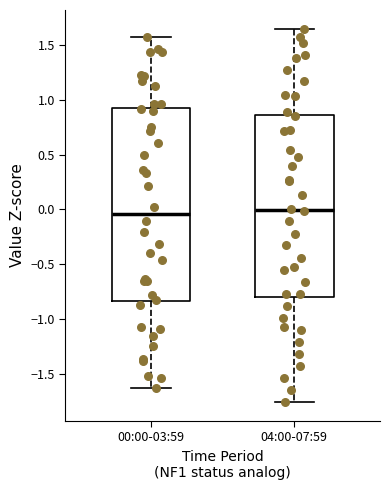

Where does the upper whisker of the box for 04:00-07:59 end on the y-axis? The values are not printed on the chart, so give them approximately, as read against the axis.

1.65